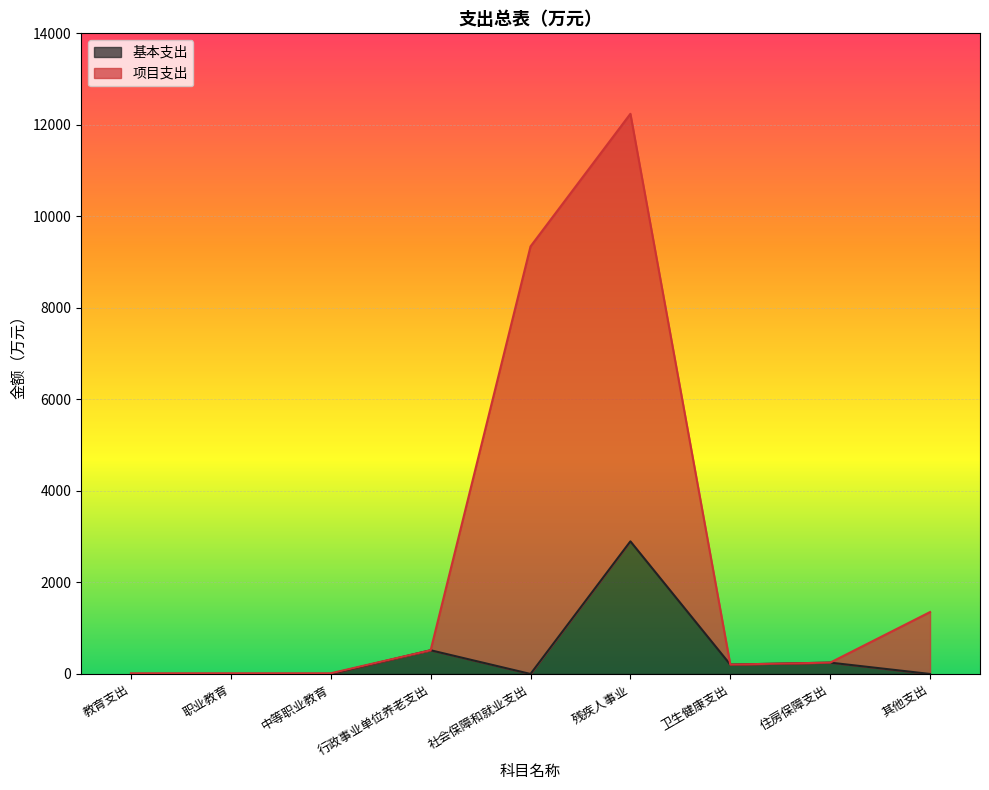

What is the average value of the 基本支出 series?

429.9